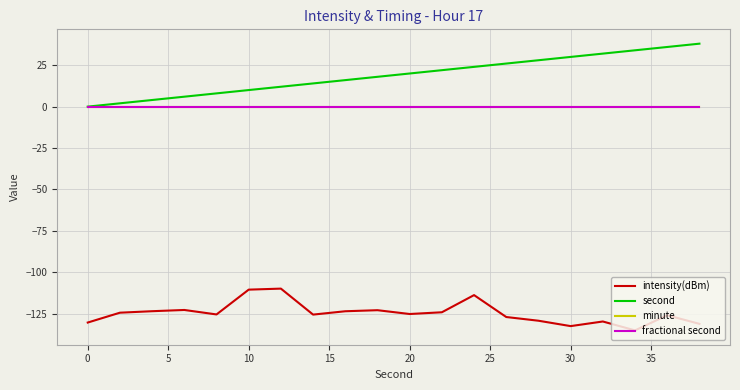

Which category has the lowest value in the second series?

0